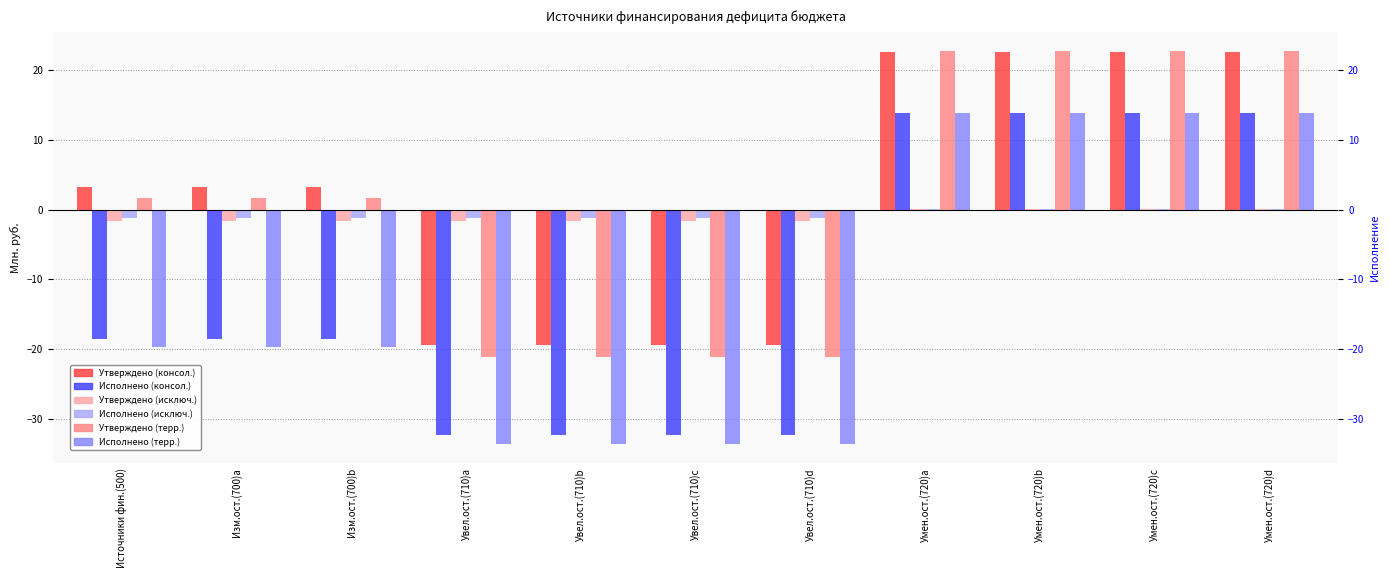

What is the average value of the Утверждено (терр.) series?

1.0